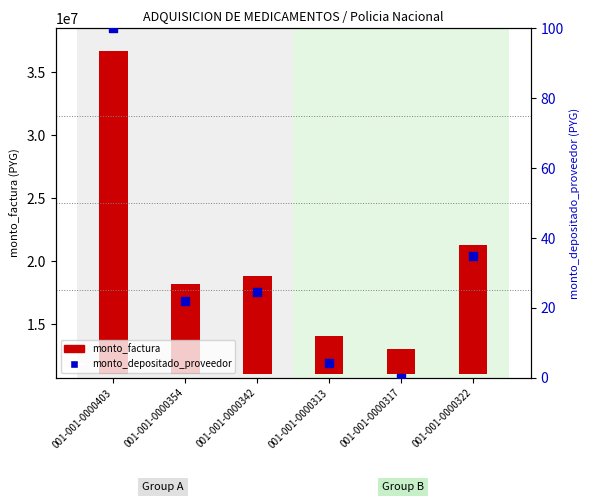

Which series has the largest Y range (max minus min)?

monto_factura